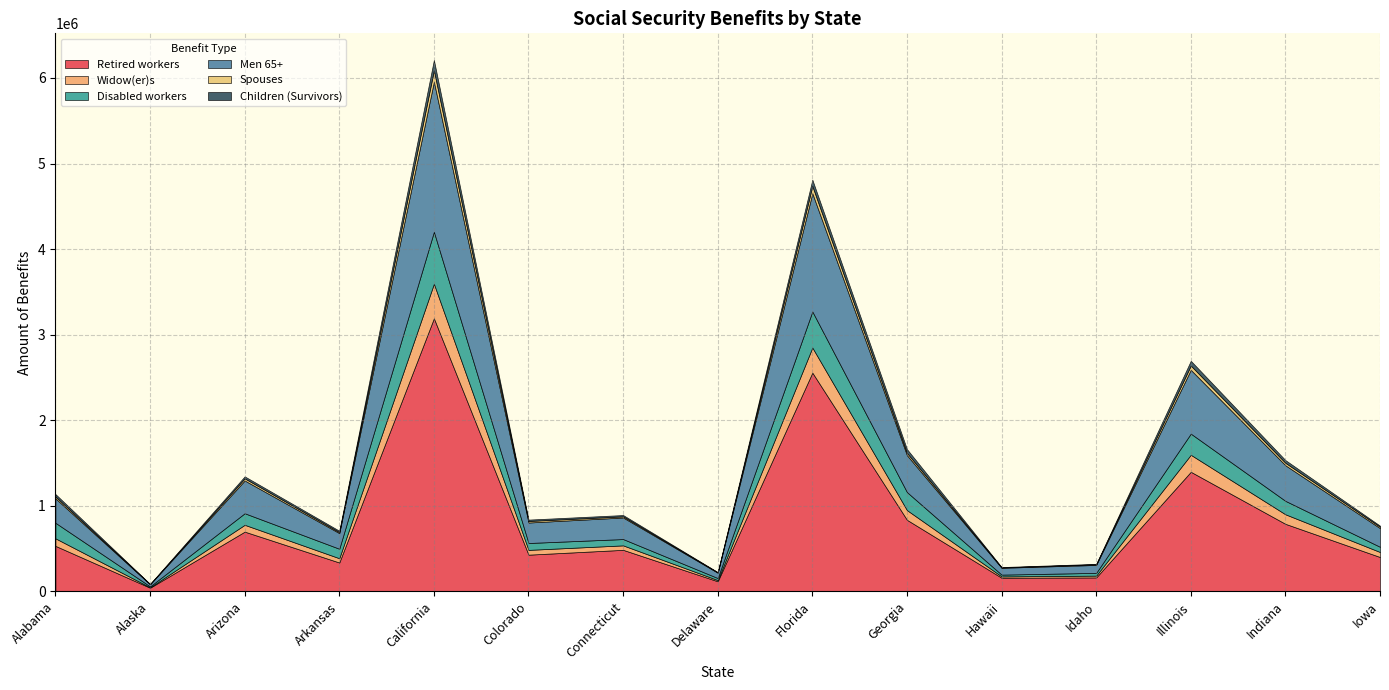

Is the value of Spouses at Indiana greater than the value of Disabled workers at Alabama?

No